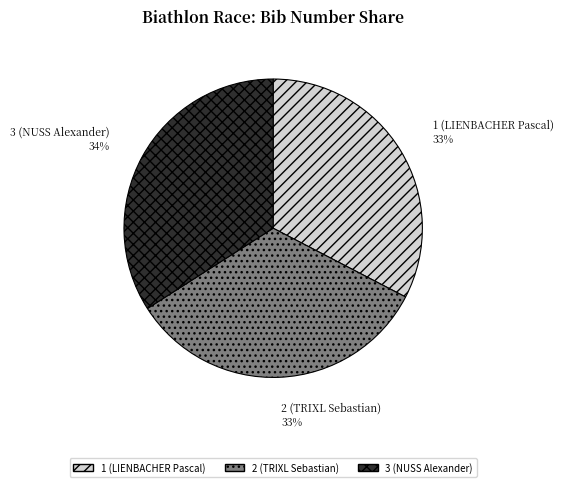

Is it true that 3 (NUSS Alexander) is 29% of the pie?

False